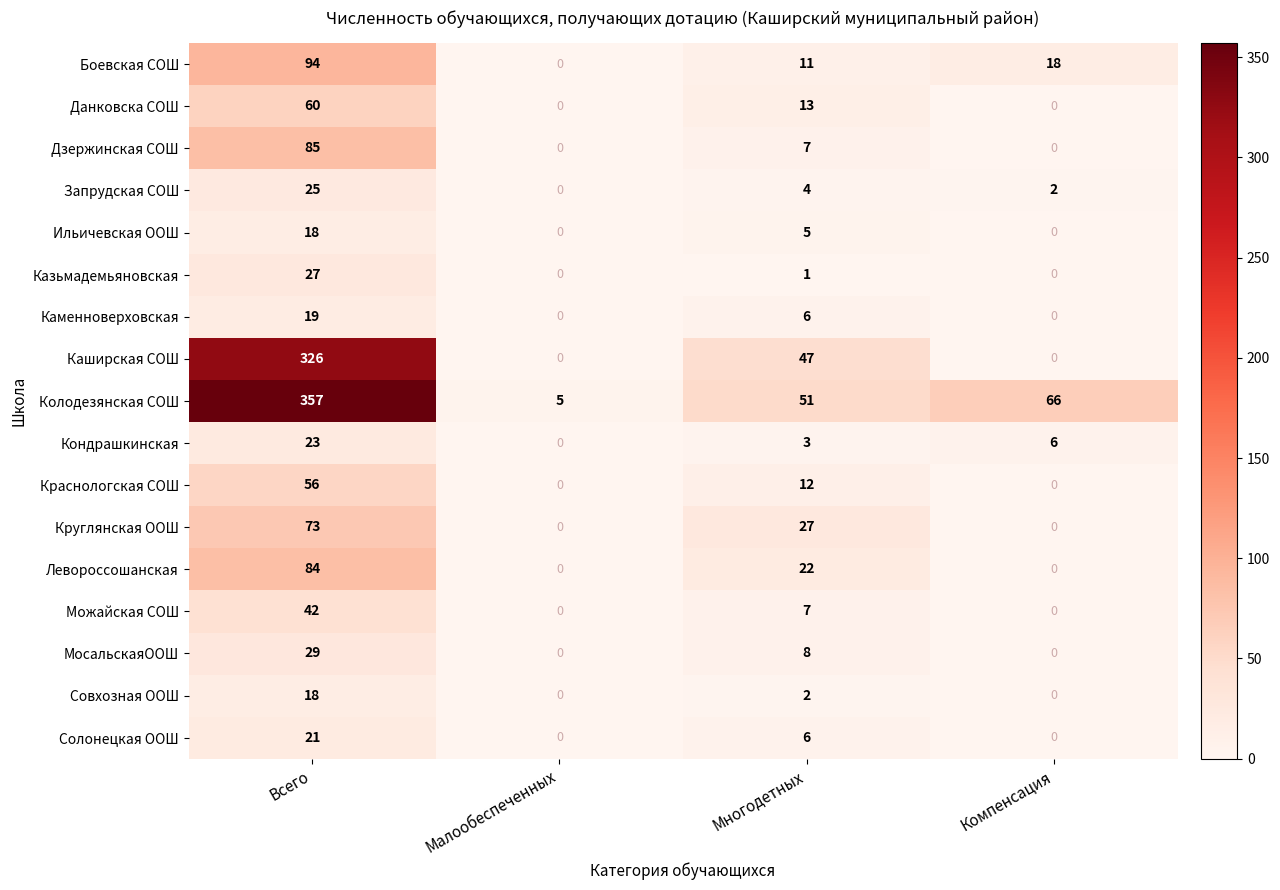

True or false: Круглянская ООШ has a value of 44 at Компенсация.

False